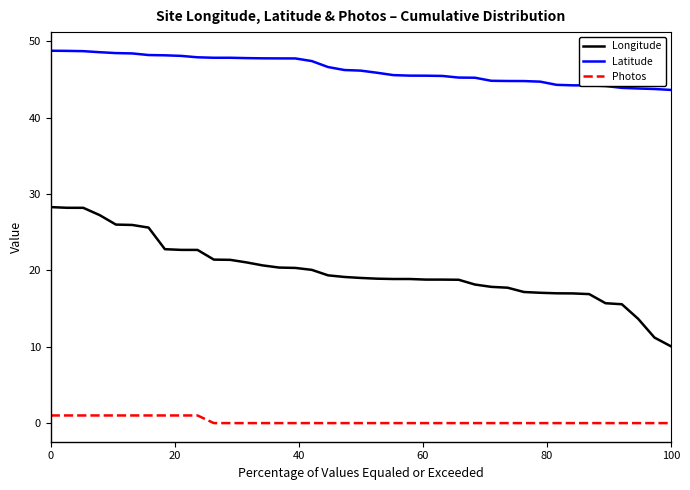

True or false: Longitude and Photos intersect in this chart.

False